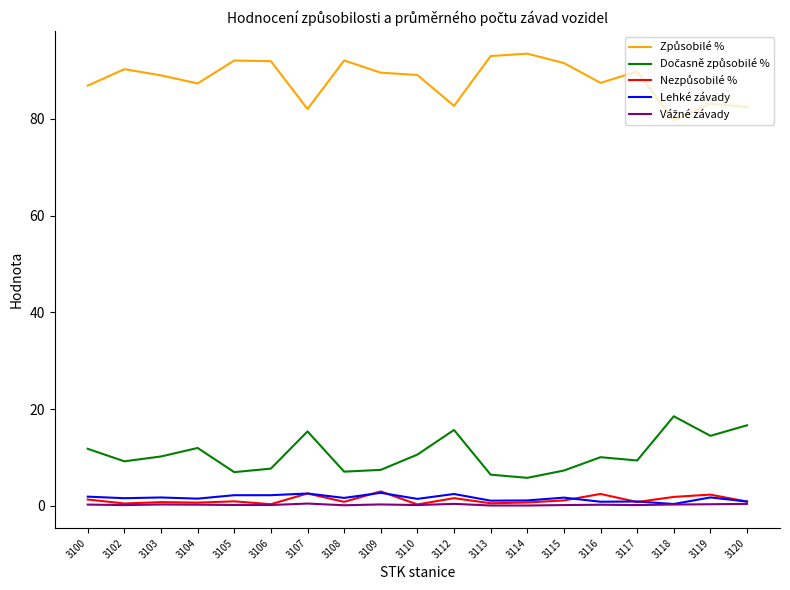

What is the minimum value shown in the chart?

0.1